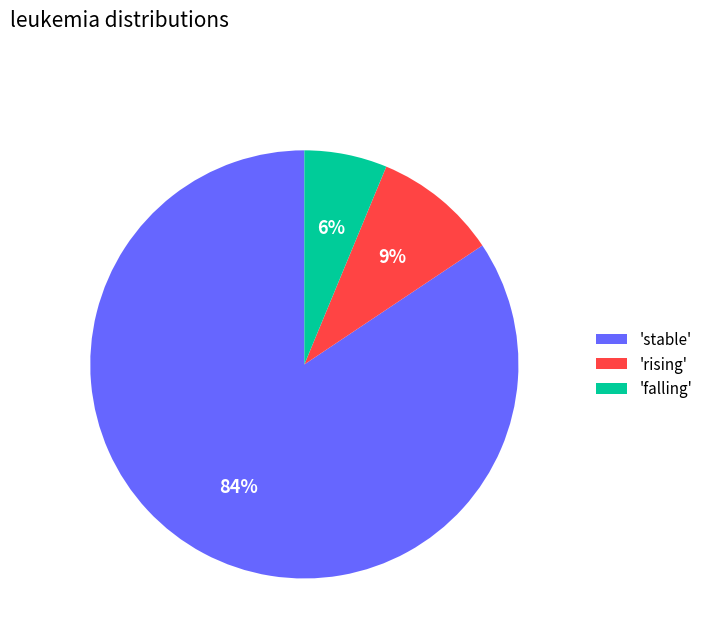

To the nearest percent, what is the average slice percentage?

33%